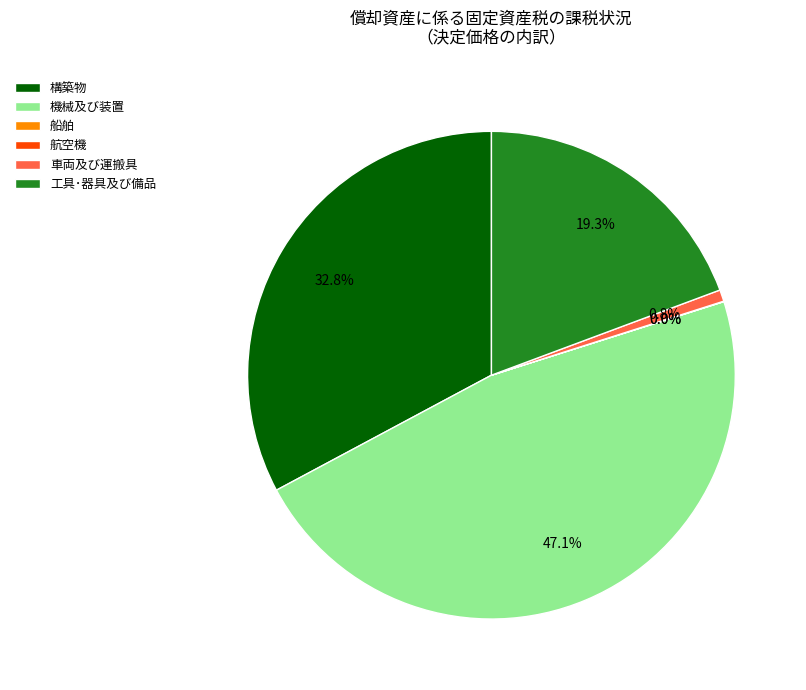

What is the largest slice in the pie chart?

機械及び装置